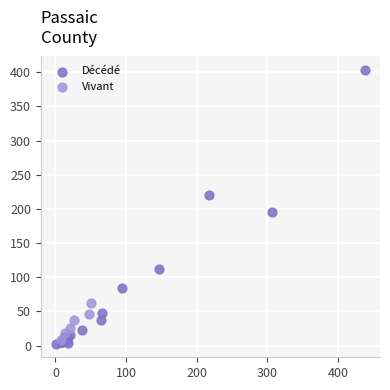

Which series has the widest spread of Y values?

Décédé